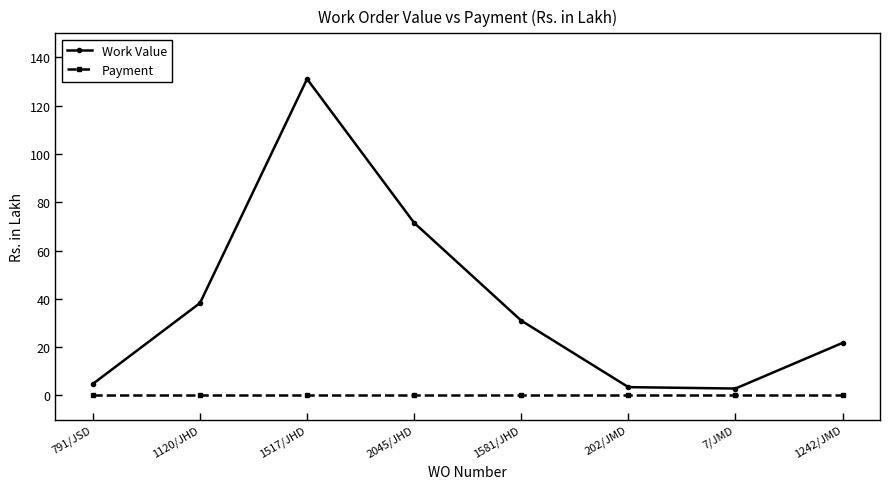

What is the sum of the Work Value values at 1242/JMD and 1120/JHD?

60.0